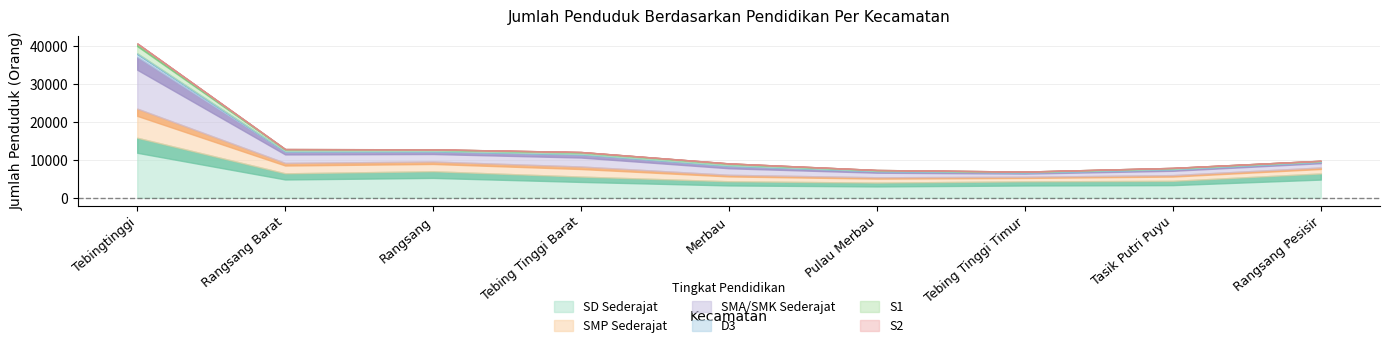

How many categories are shown in the chart?

9